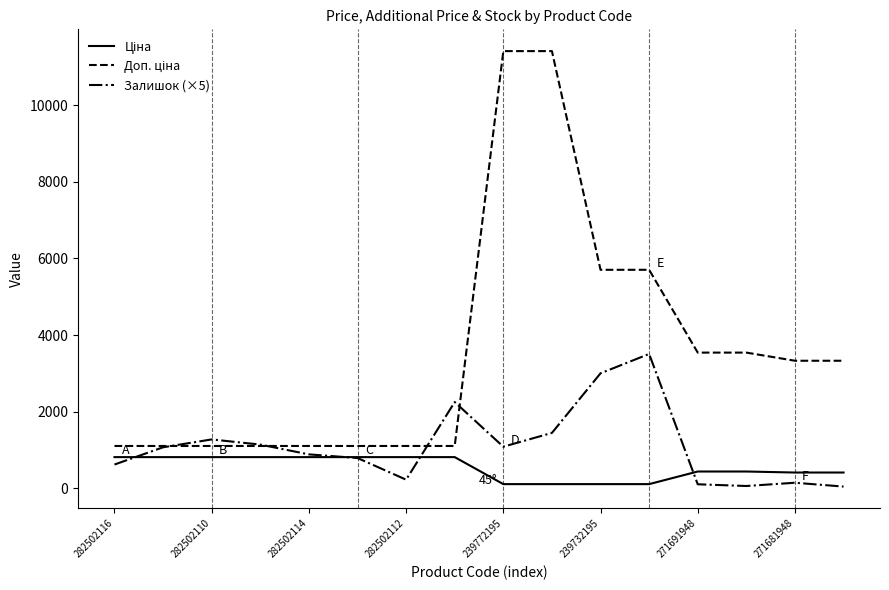

What is the maximum value shown in the chart?

11410.0